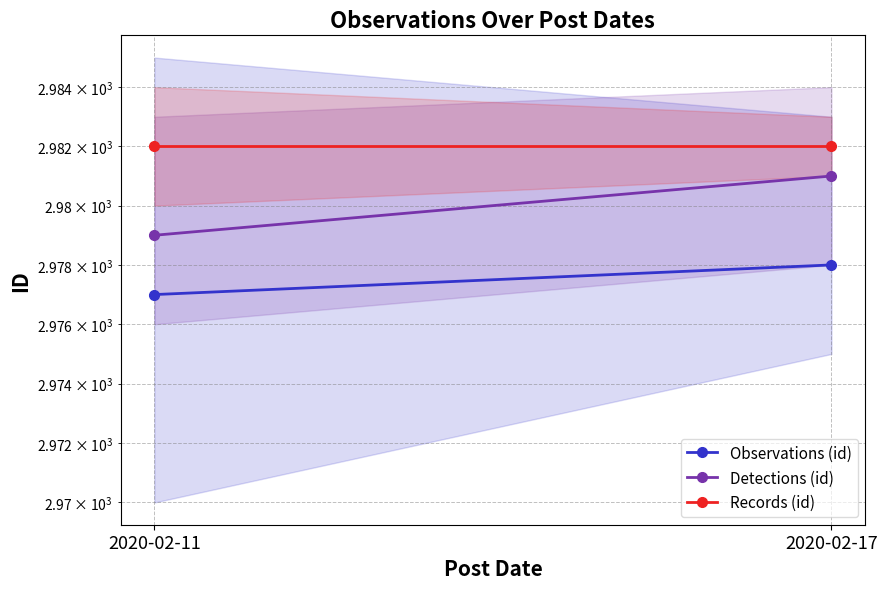

Which label corresponds to the smallest value in the chart?

2020-02-11